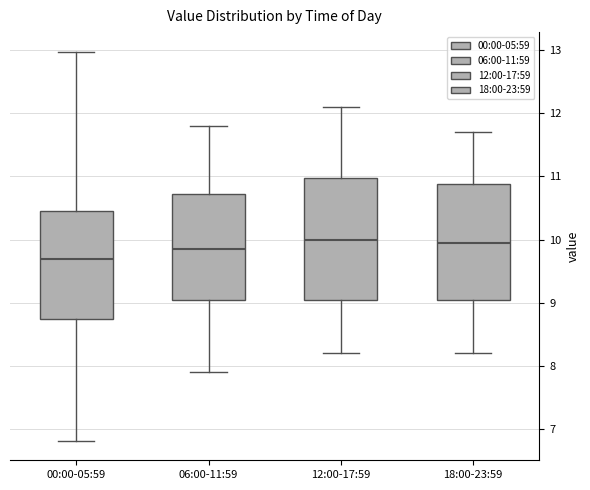

Where does the median line of the box for 12:00-17:59 sit on the y-axis? The values are not printed on the chart, so give them approximately, as read against the axis.

10.0